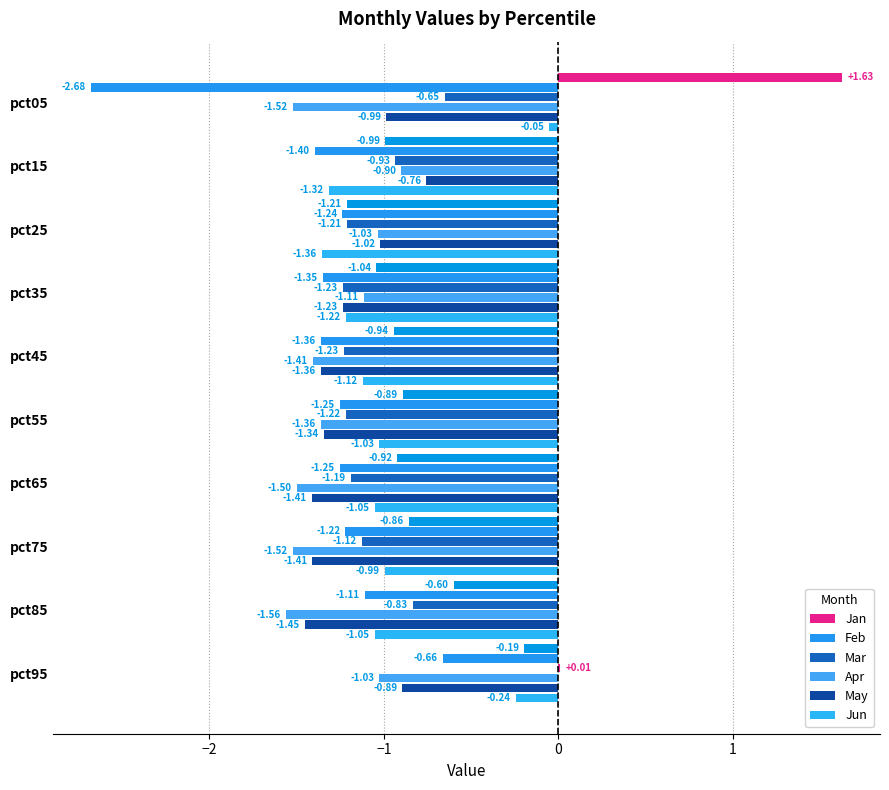

At which category is the sum across all series the highest?

pct95